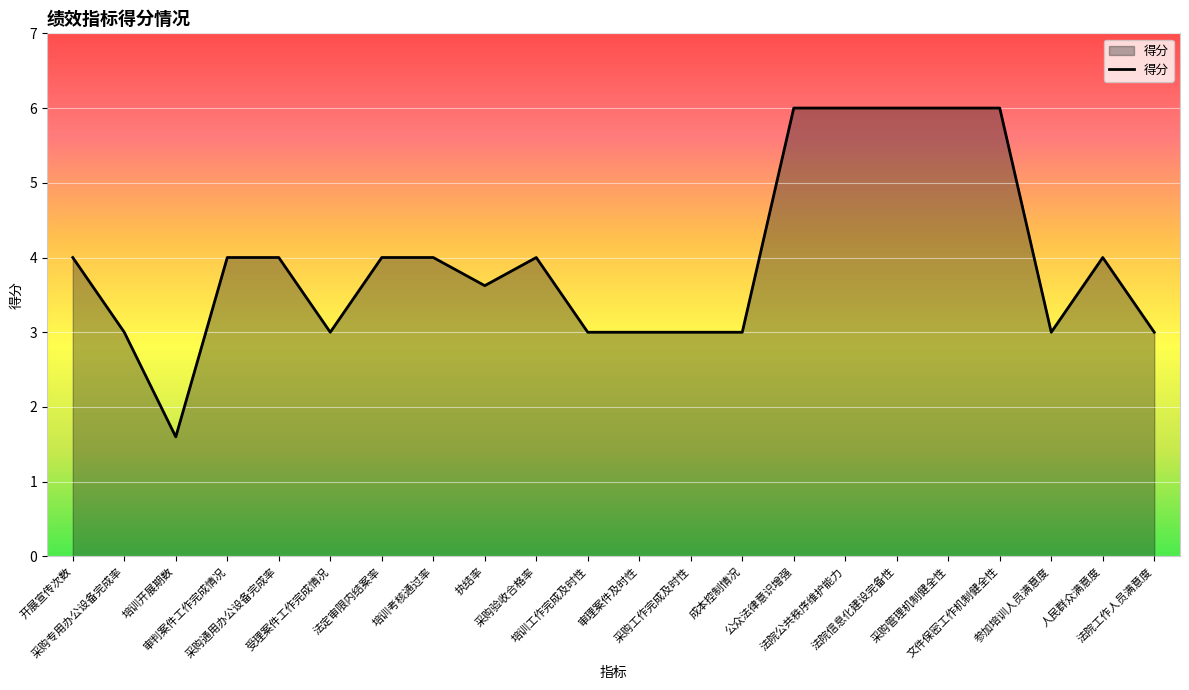

What position from the left is 培训开展期数?

3